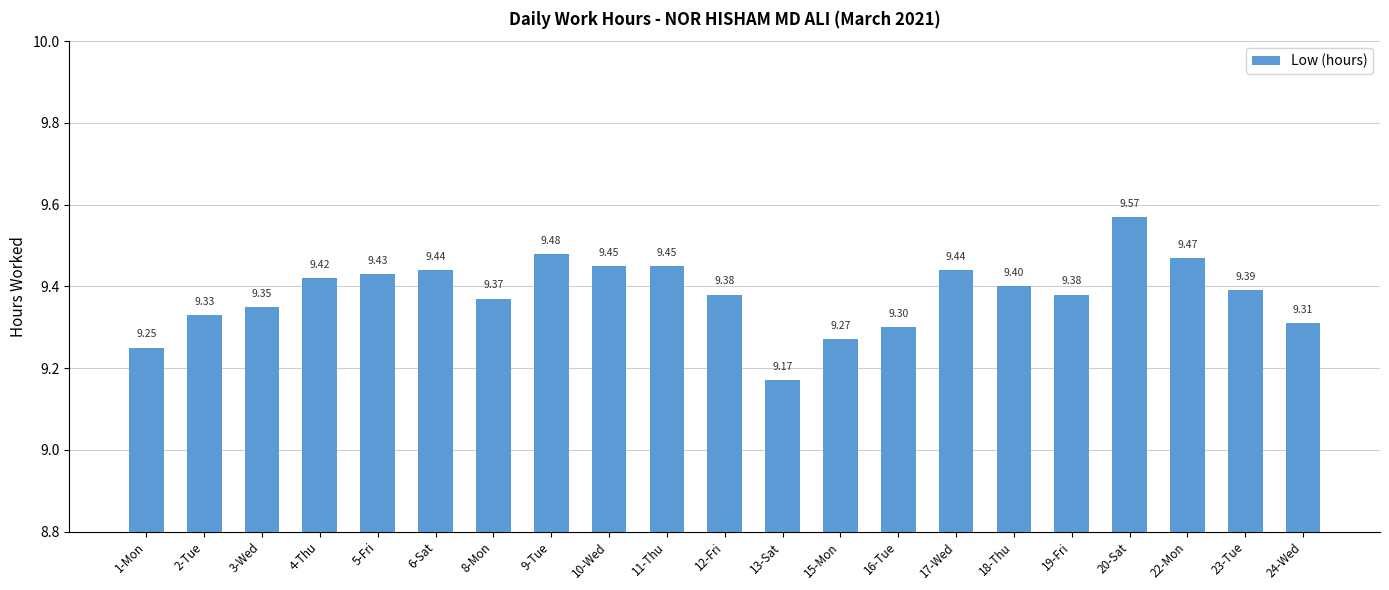

What is the sum of all values?

197.1